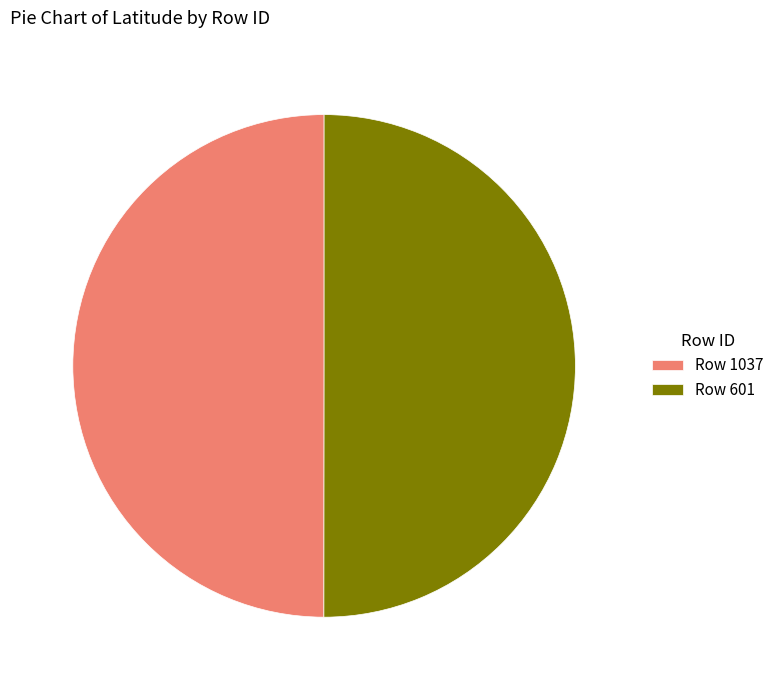

Do Row 1037 and Row 601 together represent more than half of the pie?

Yes